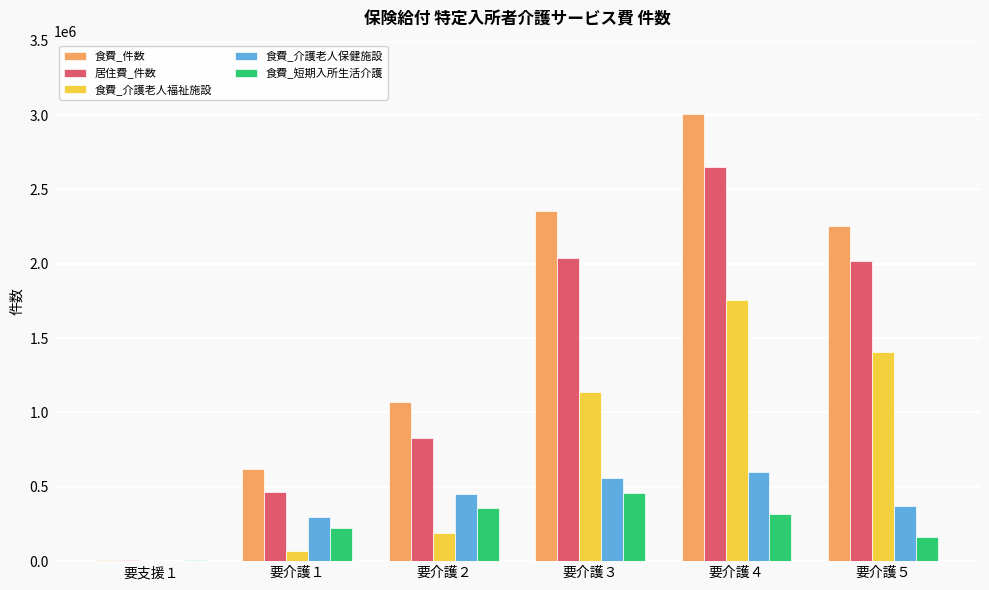

Count the number of categories in the chart.

6